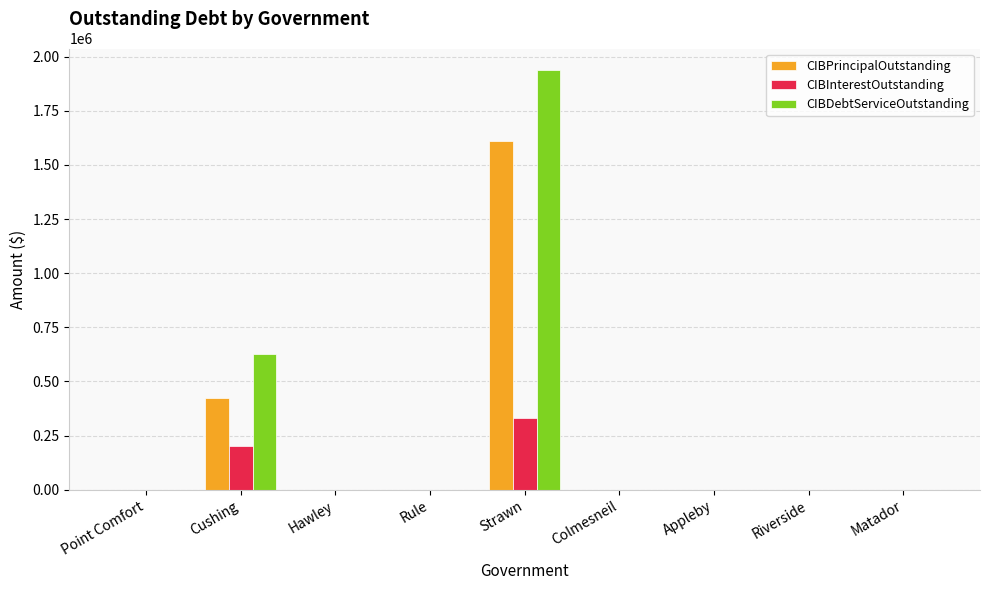

At which category does the chart reach its peak across all series?

Strawn